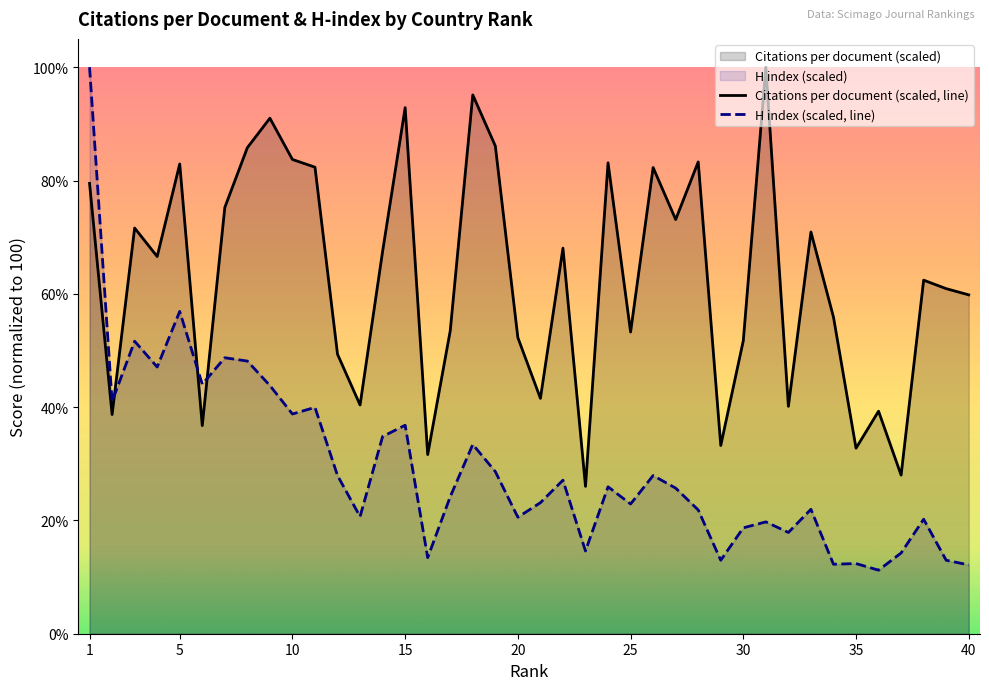

At how many categories does at least one series exceed 18?

40